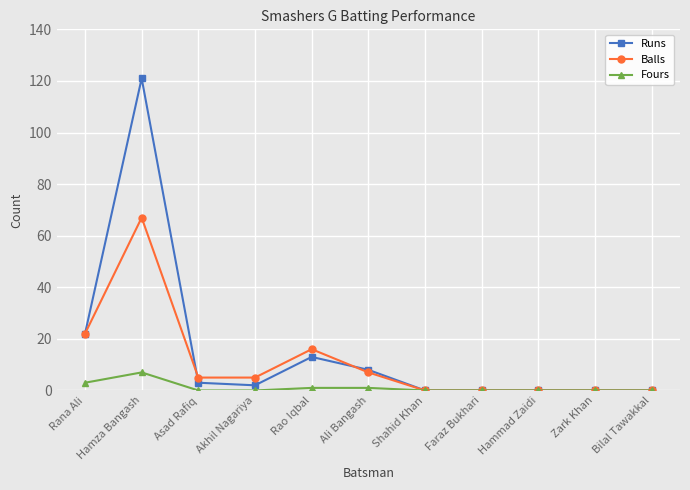

Is it true that Balls equals 0 at Hammad Zaidi?

True